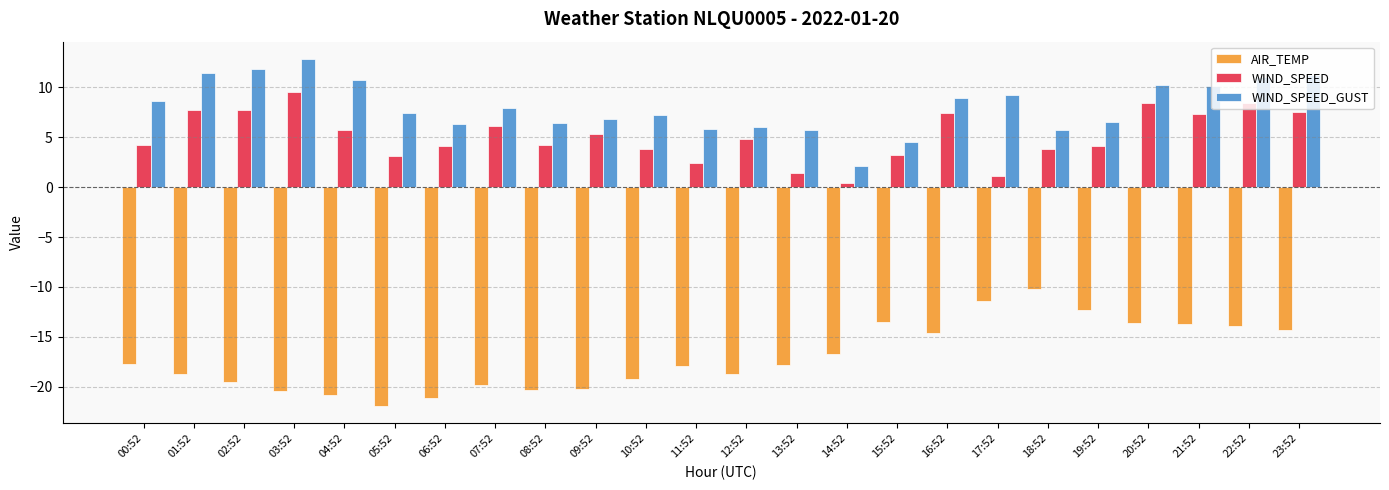

What are all the series names shown in the legend?

AIR_TEMP, WIND_SPEED, WIND_SPEED_GUST